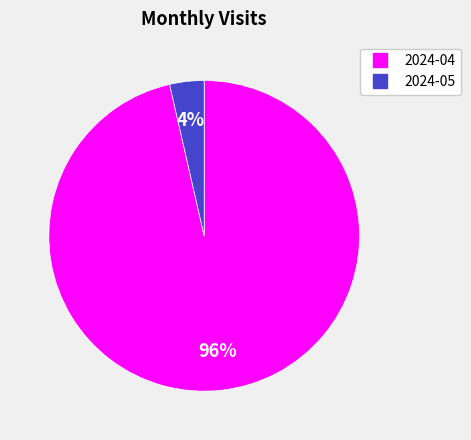

To the nearest percent, what is the combined percentage of 2024-04 and 2024-05?

100%